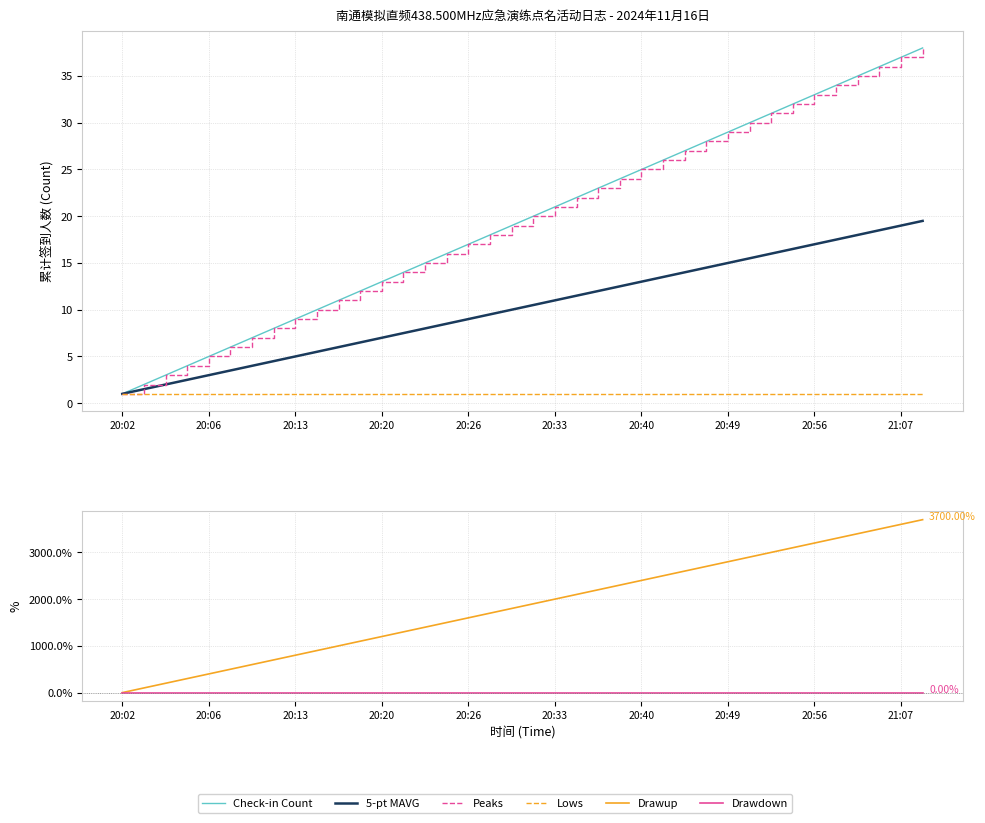

What is the average value of the Peaks series?

19.5